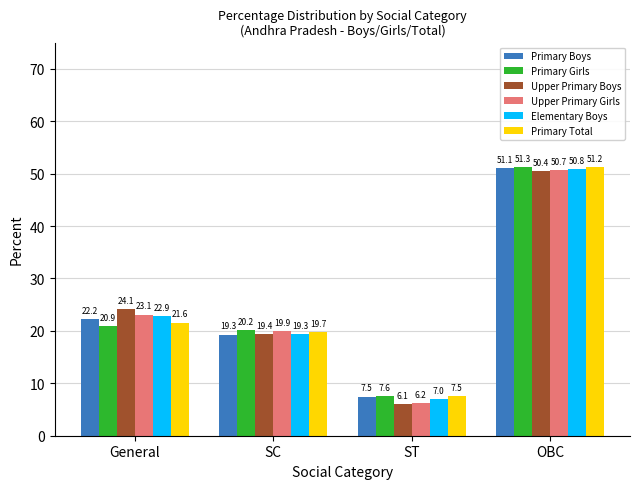

Is it true that Primary Total equals 21.6 at General?

True